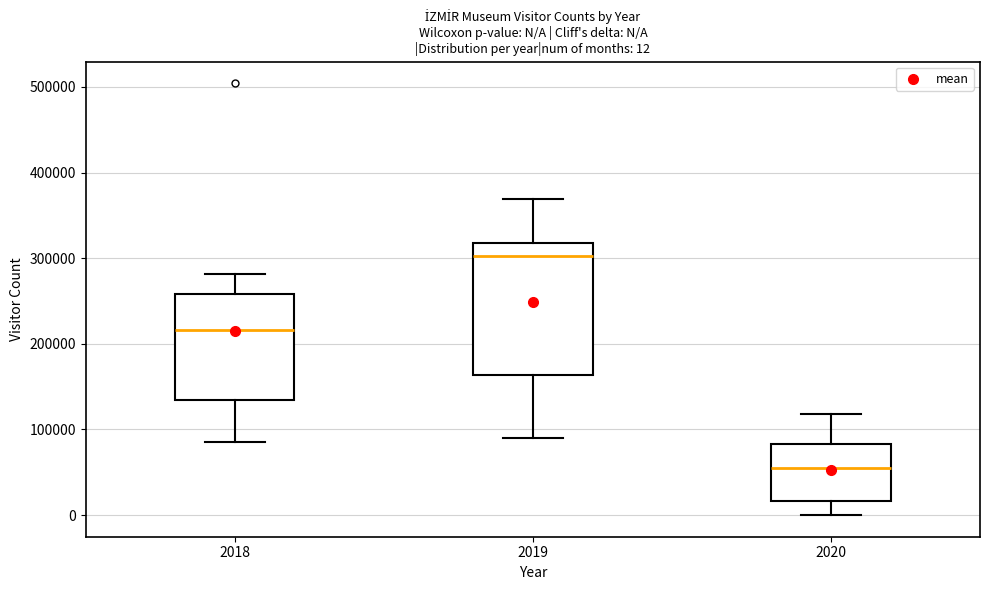

Which box has the highest median line?

2019